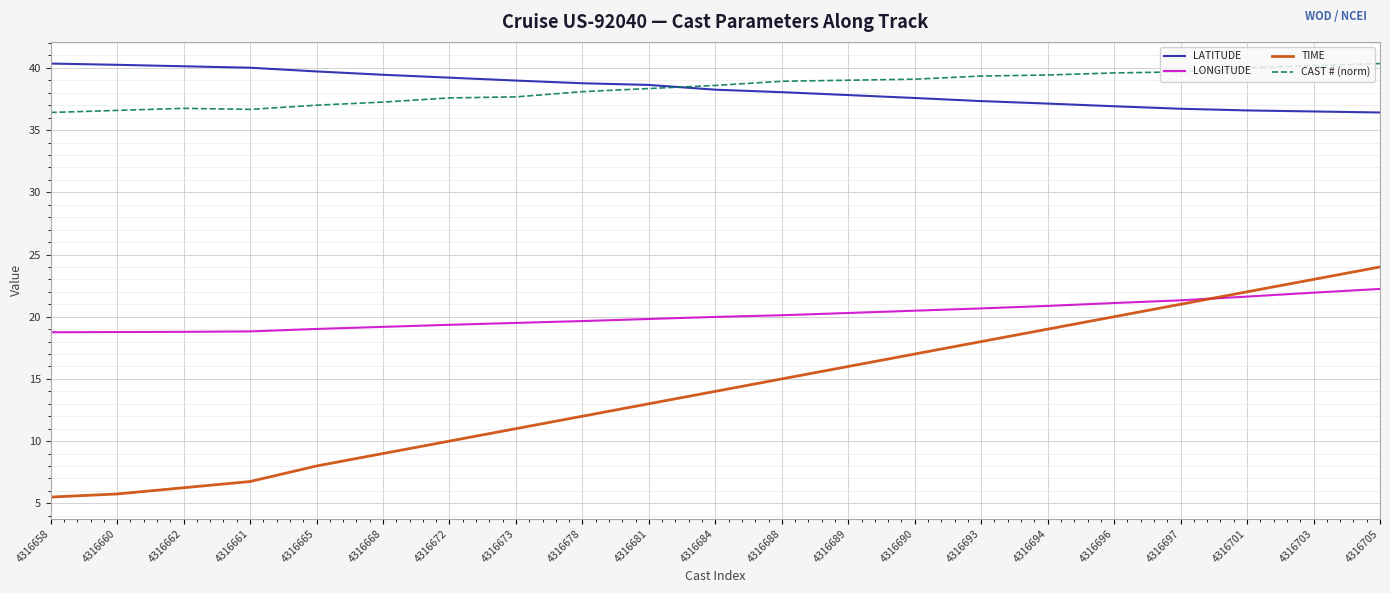

What is the smallest value displayed?

5.5